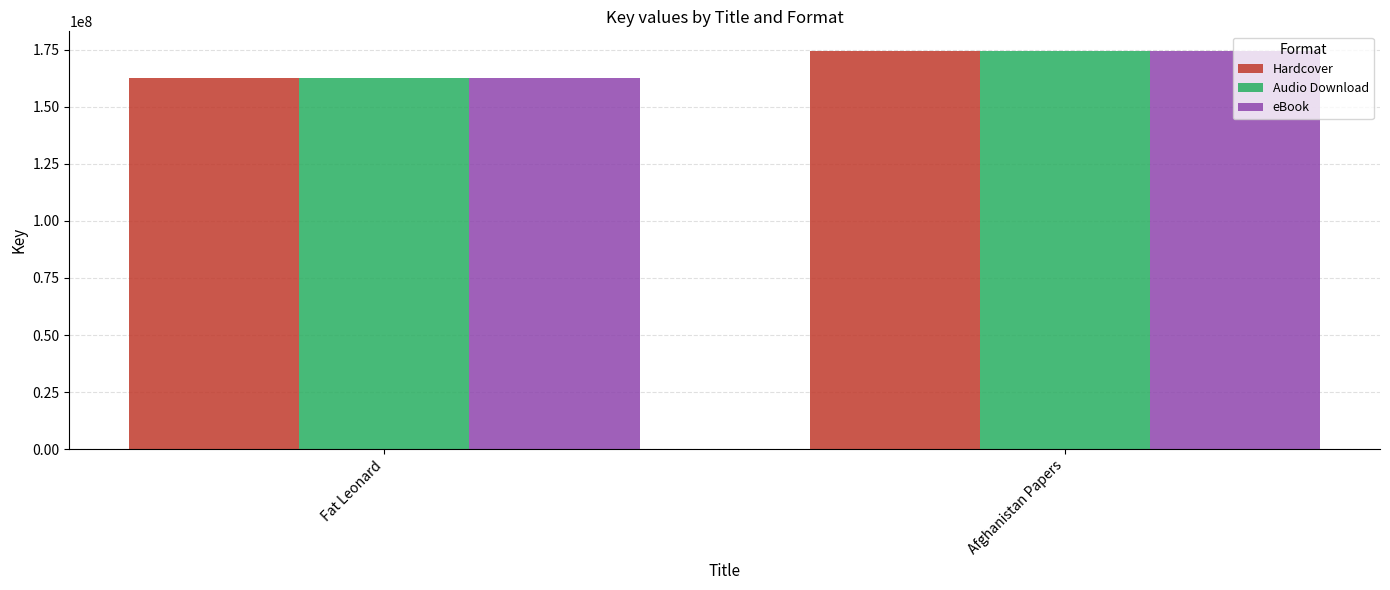

How many categories are shown in the chart?

2